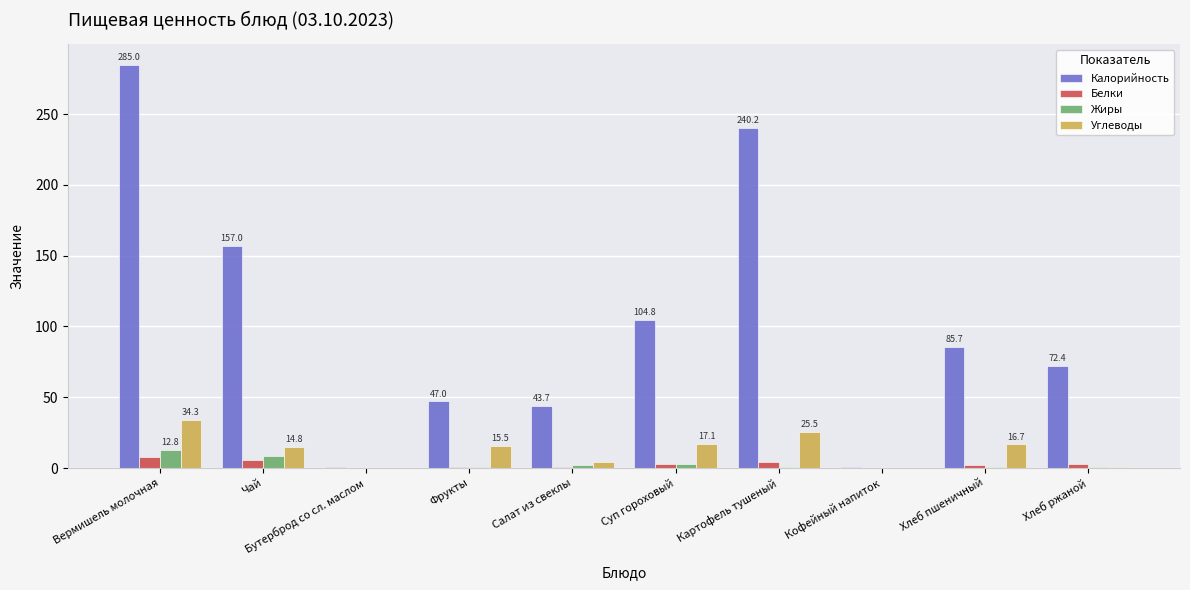

Which series has the largest total across all categories?

Калорийность